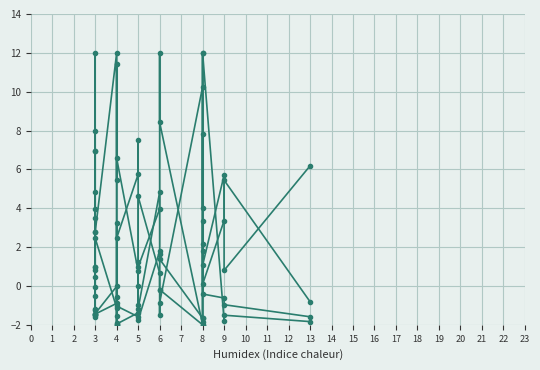

What is the difference between the maximum and minimum values in the N_count series?

14.0